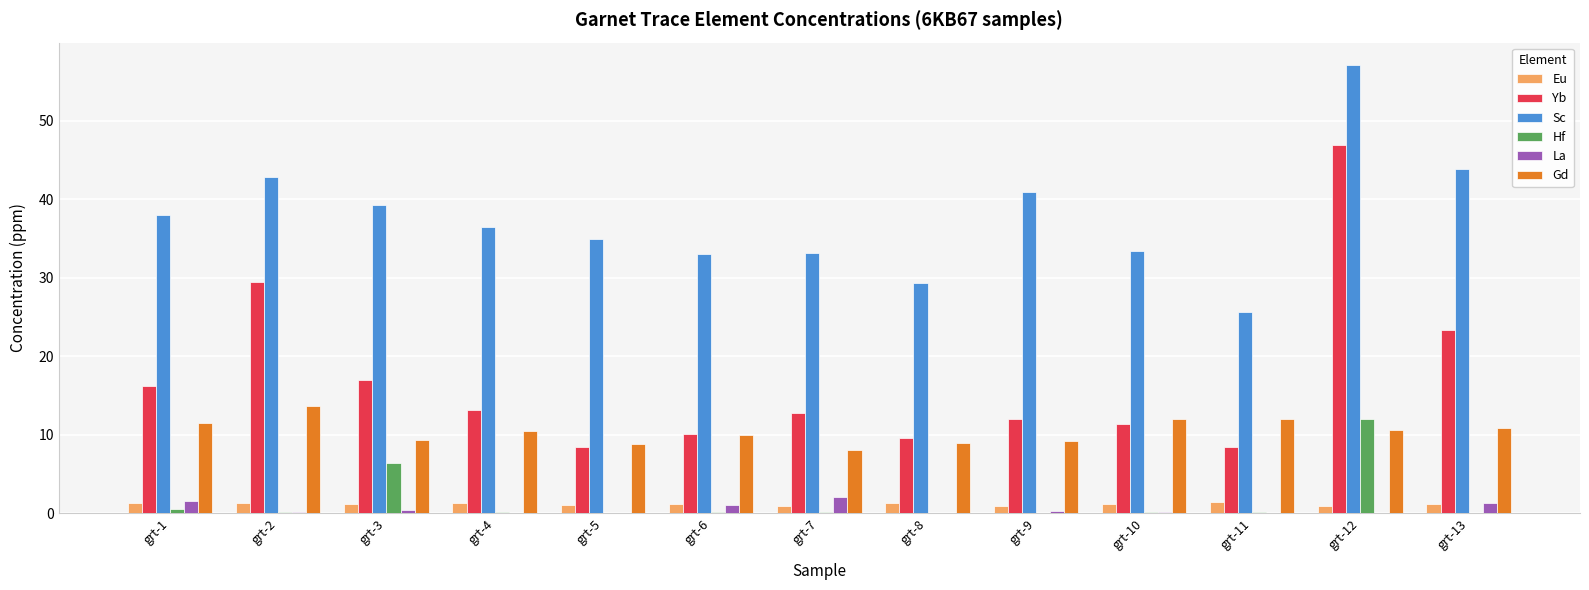

What is the total value across all series at grt-2?

87.3